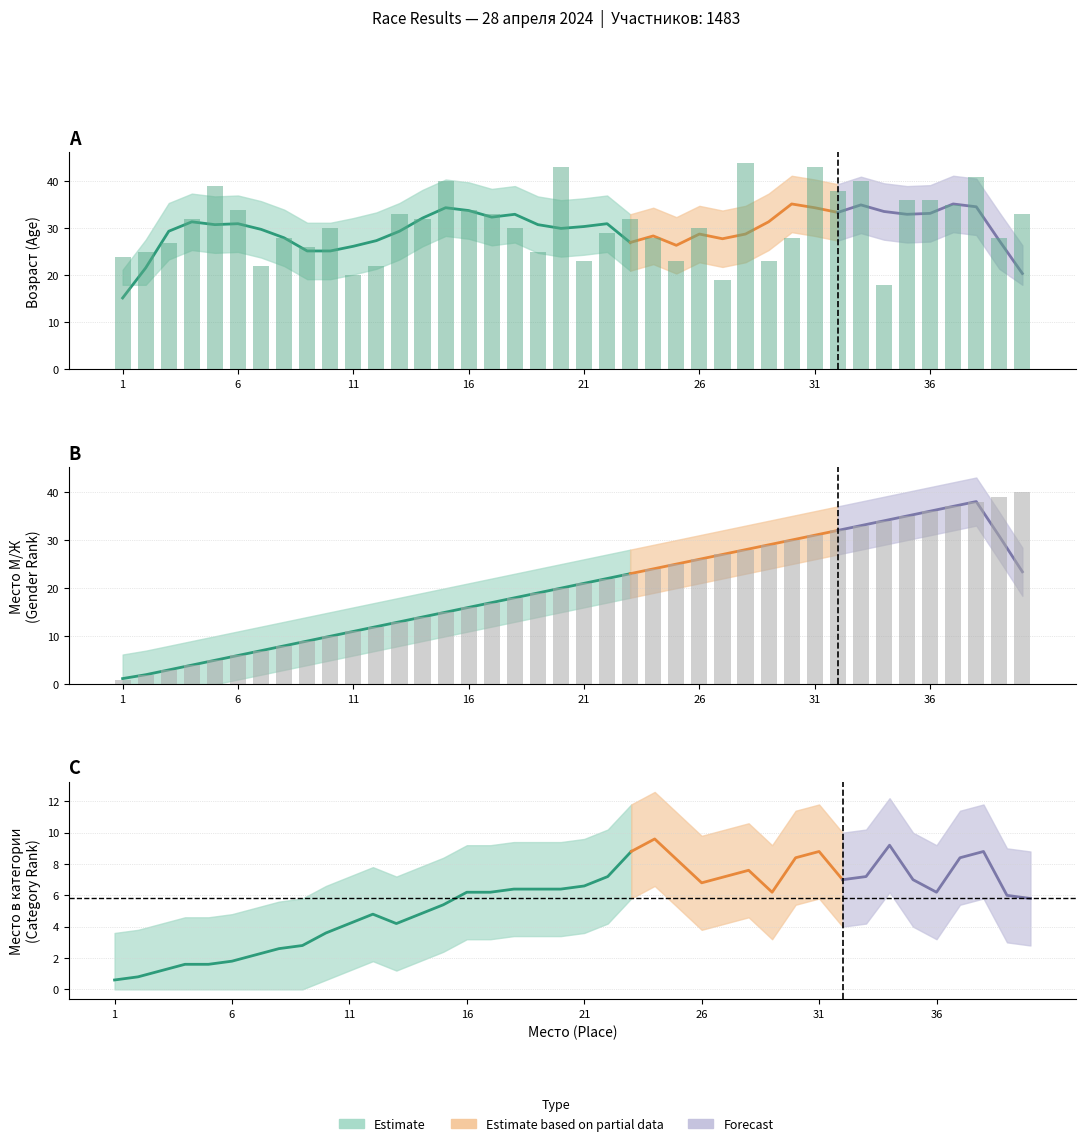

What is the difference between the highest and lowest values at 2?

23